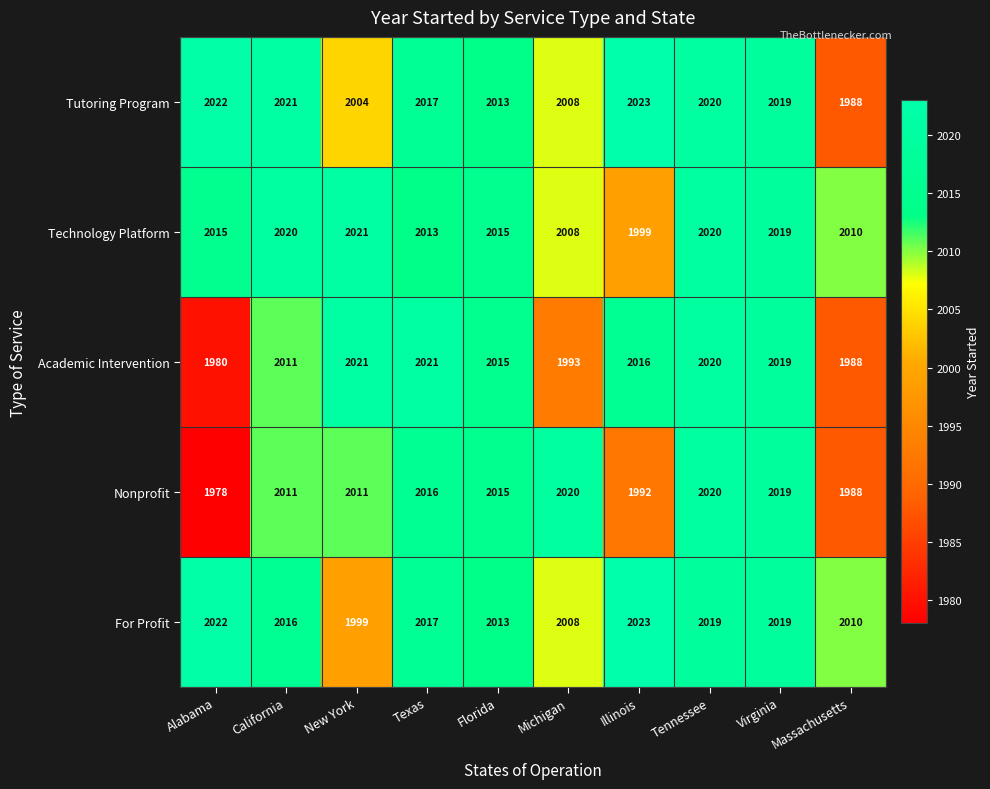

At which category is the sum across all series the highest?

Tennessee